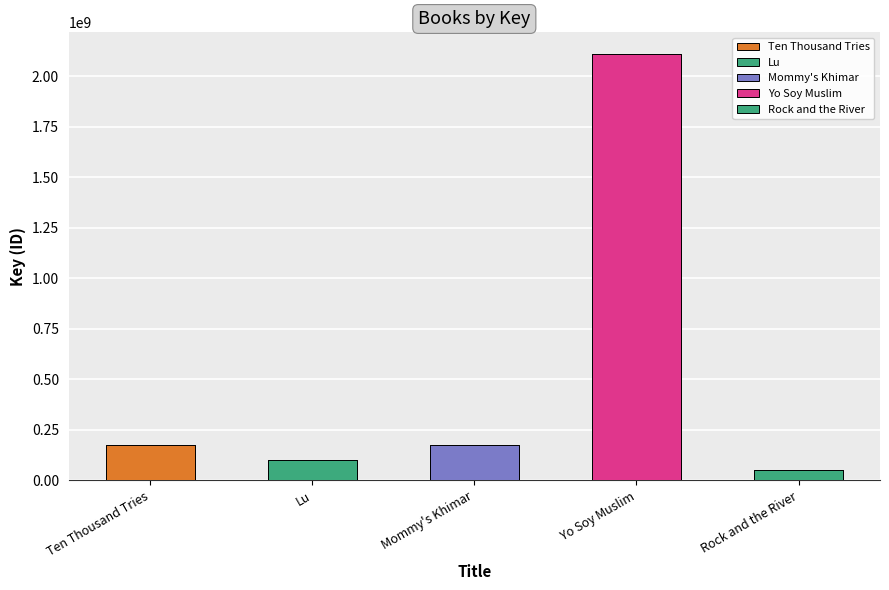

What is the label of the 2nd bar from the left?

Lu